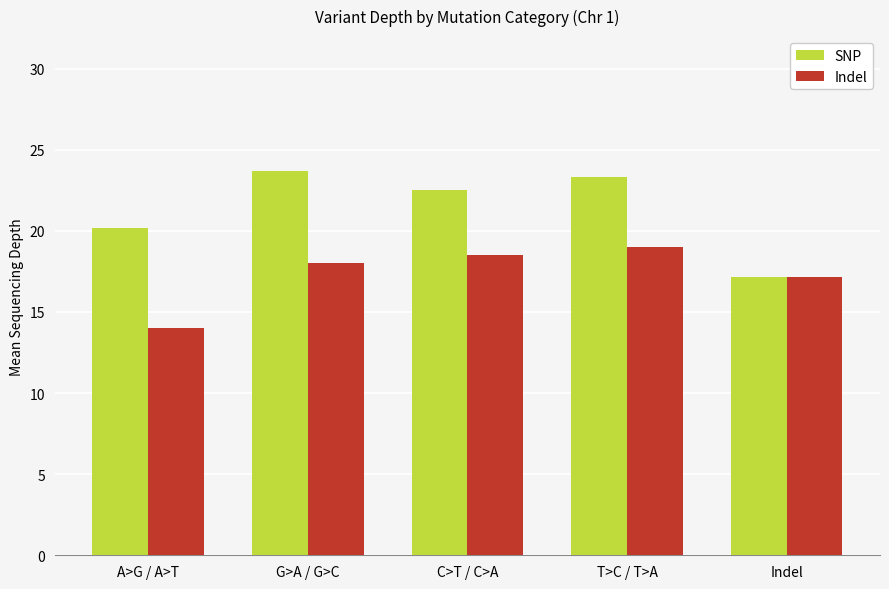

The value of SNP at Indel is 17.1. True or false?

True